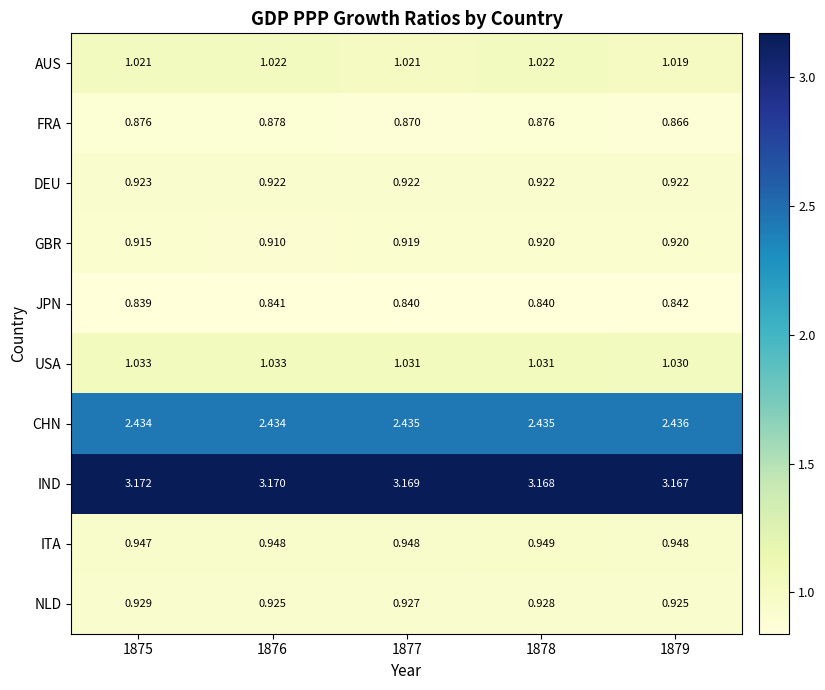

Which series has the largest total across all categories?

IND